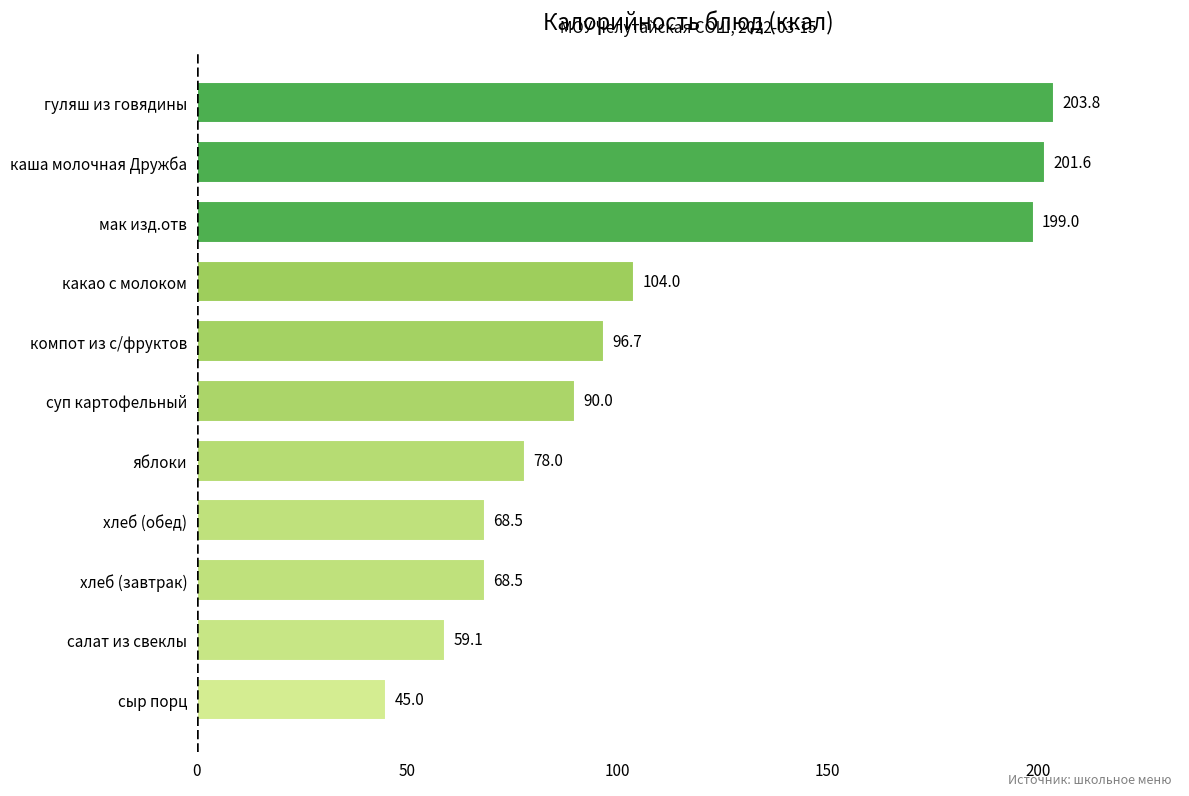

What is the sum of all values?

1214.2